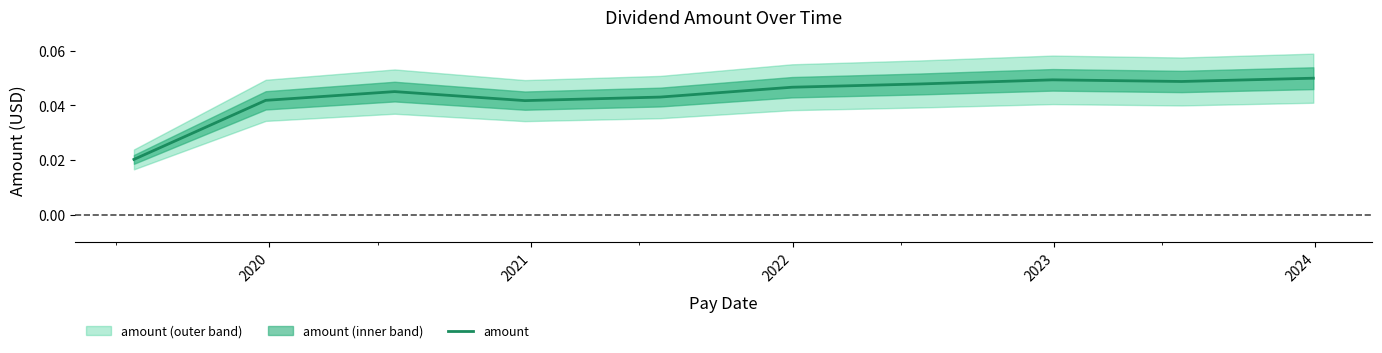

How many points are lower than both their immediate neighbors (excluding endpoints)?

2